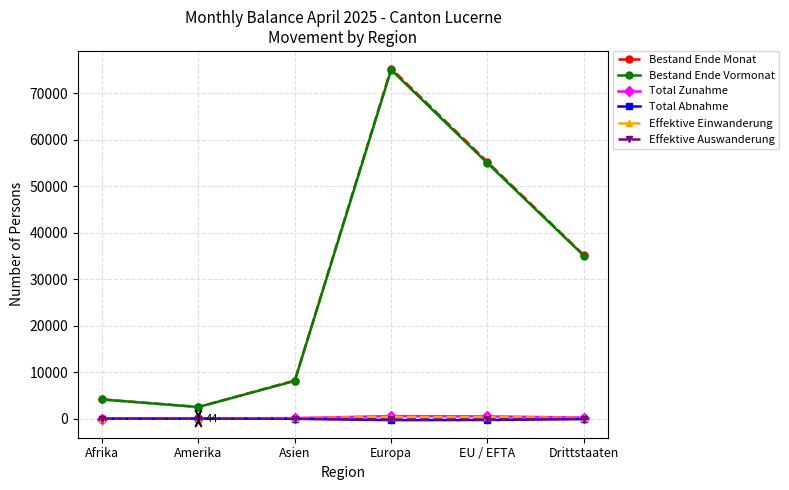

At how many categories does at least one series exceed 58165?

1